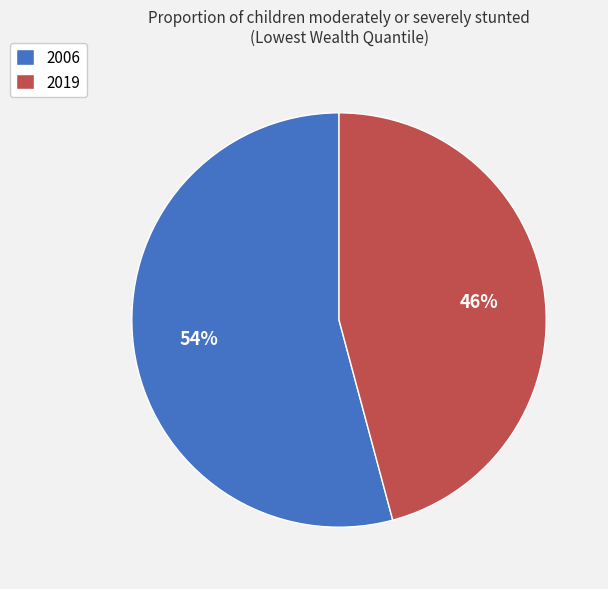

To the nearest percent, what is the average slice percentage?

50%